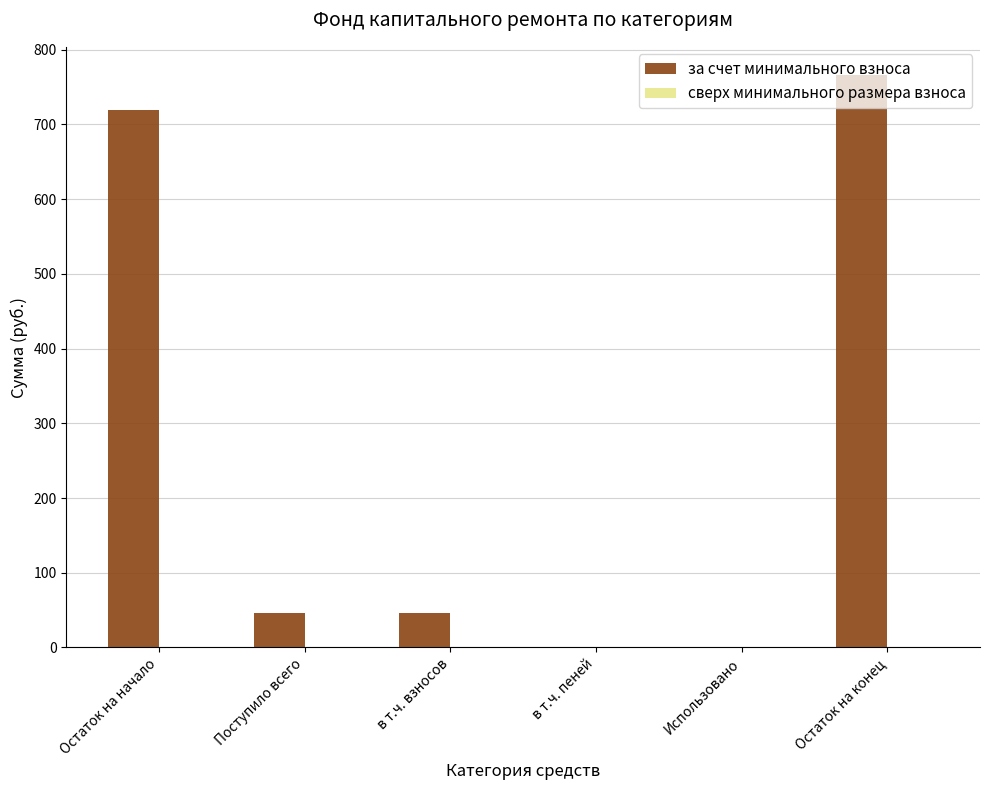

Which category has the highest value across all series?

Остаток на конец